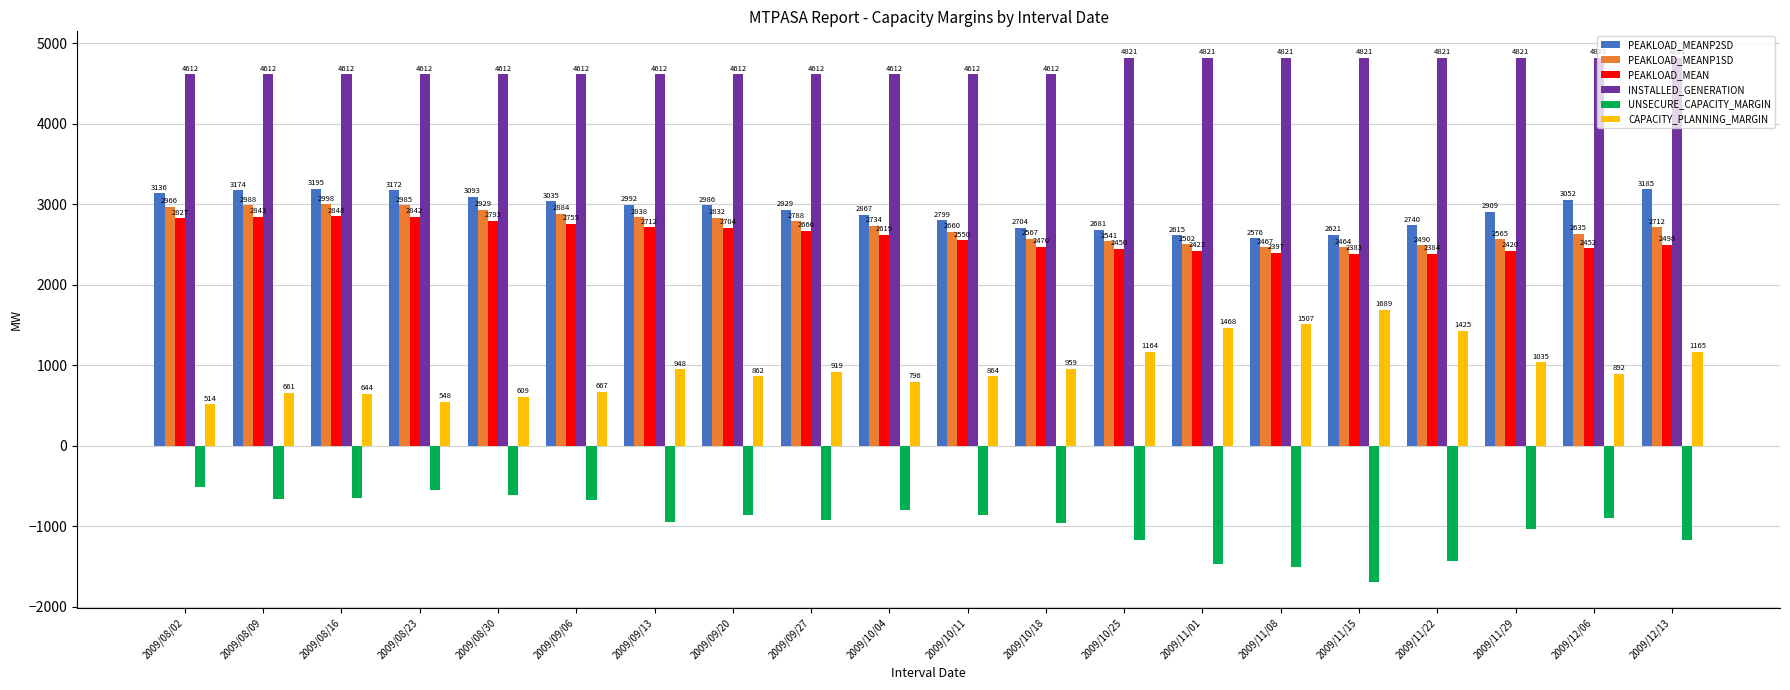

What position from the left is 2009/10/11?

11